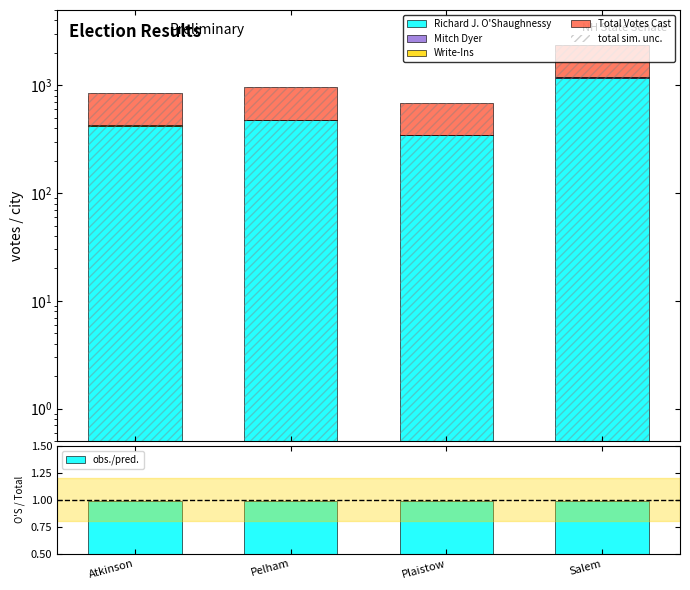

The value of Write-Ins at Plaistow is 2.0. True or false?

True